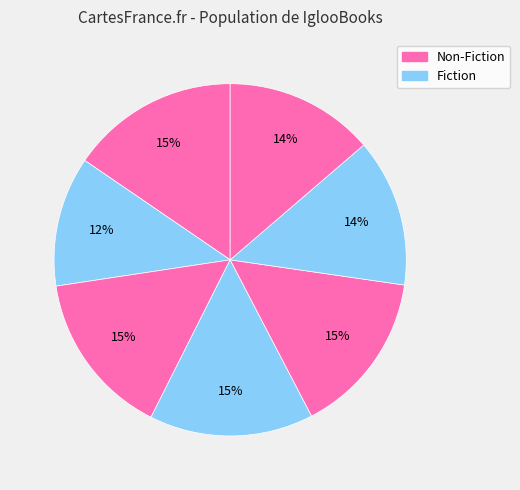

To the nearest percent, what is the average slice percentage?

14%